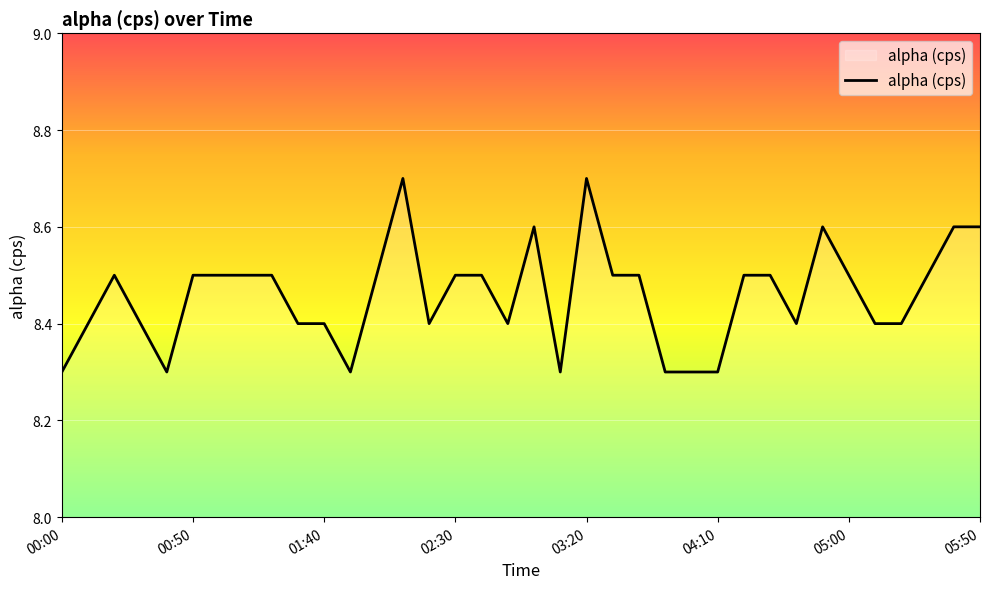

What is the smallest value displayed?

8.3